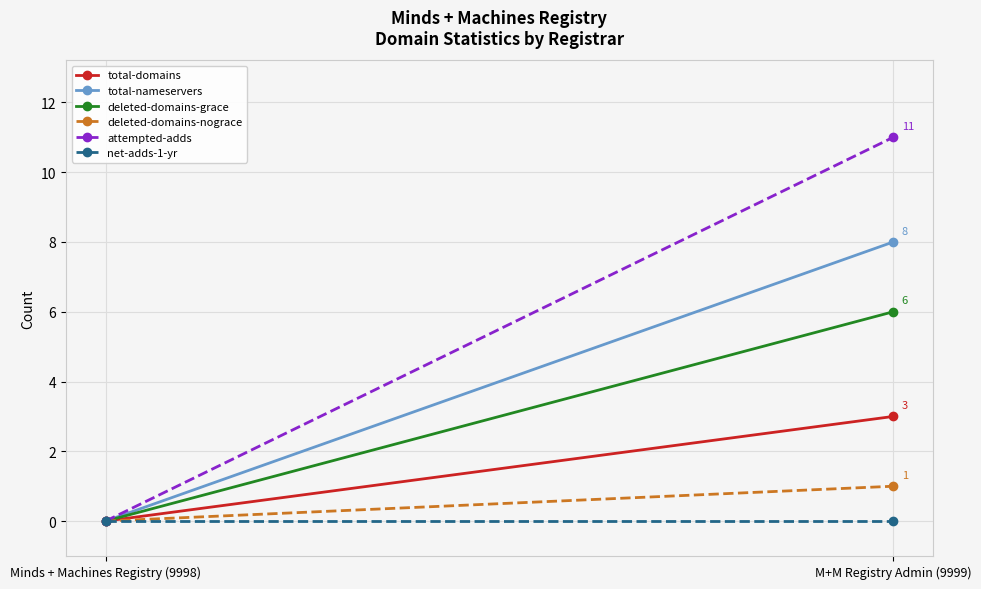

Reading left to right, list all the values displayed in this chart.

total-domains: Minds + Machines Registry (9998)=0	M+M Registry Admin (9999)=3
total-nameservers: Minds + Machines Registry (9998)=0	M+M Registry Admin (9999)=8
deleted-domains-grace: Minds + Machines Registry (9998)=0	M+M Registry Admin (9999)=6
deleted-domains-nograce: Minds + Machines Registry (9998)=0	M+M Registry Admin (9999)=1
attempted-adds: Minds + Machines Registry (9998)=0	M+M Registry Admin (9999)=11
net-adds-1-yr: Minds + Machines Registry (9998)=0	M+M Registry Admin (9999)=0